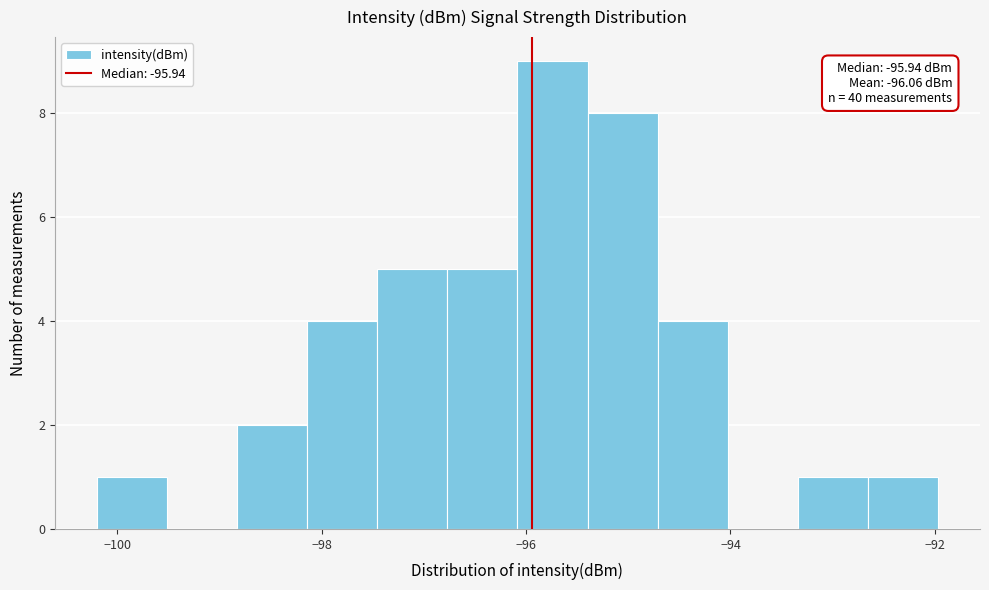

Read against the x-axis, roughly where is the centre of the tallest bar?

-95.8